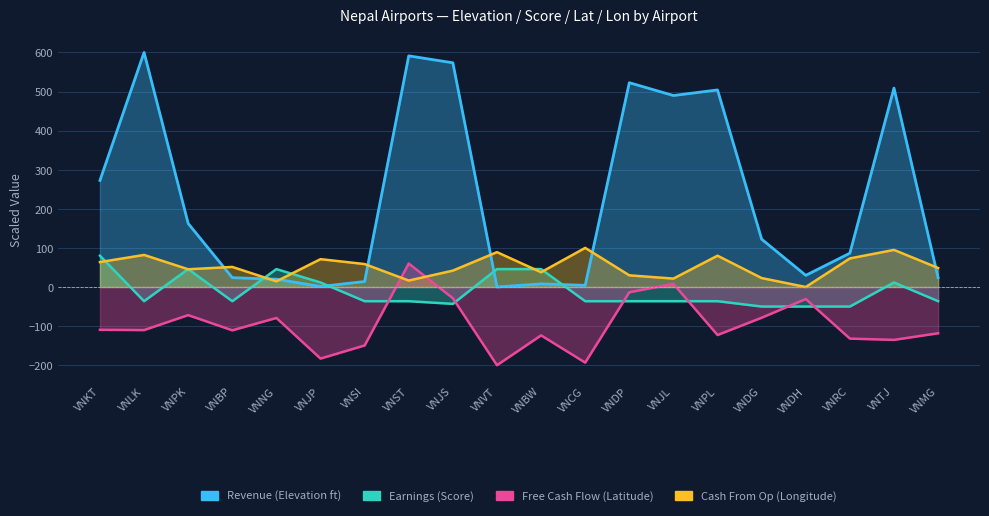

In Revenue, how many points are higher than both neighbors (excluding endpoints)?

6